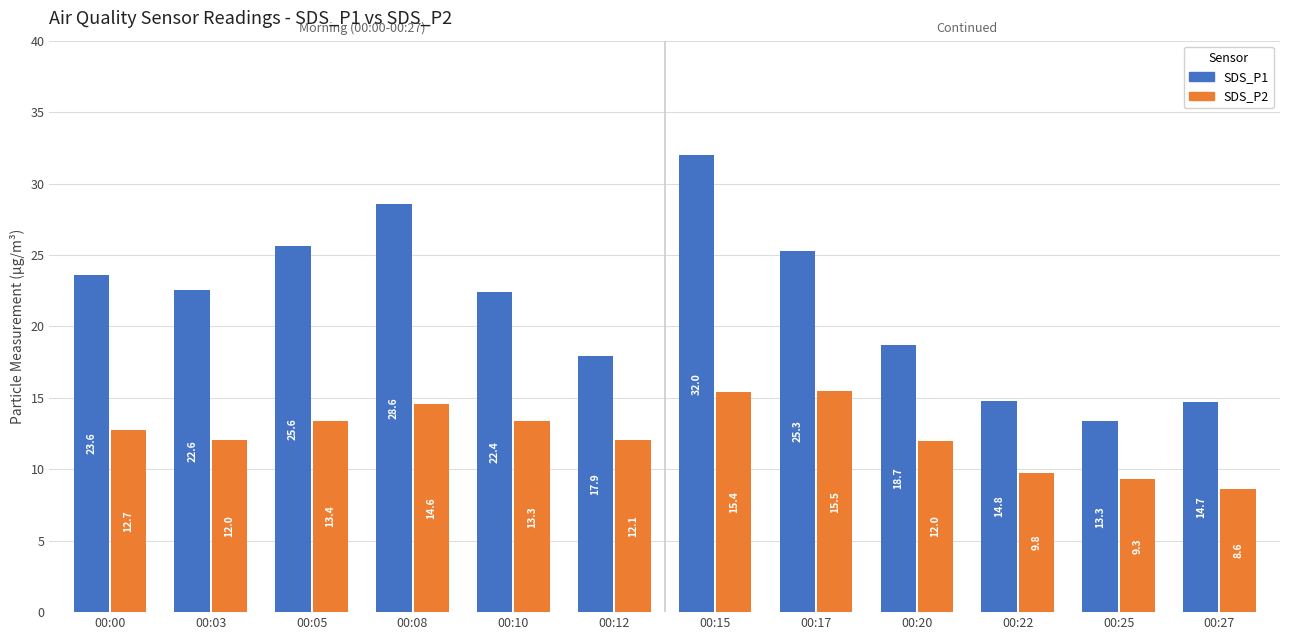

Rank the series by their maximum value, from lowest to highest.

SDS_P2, SDS_P1